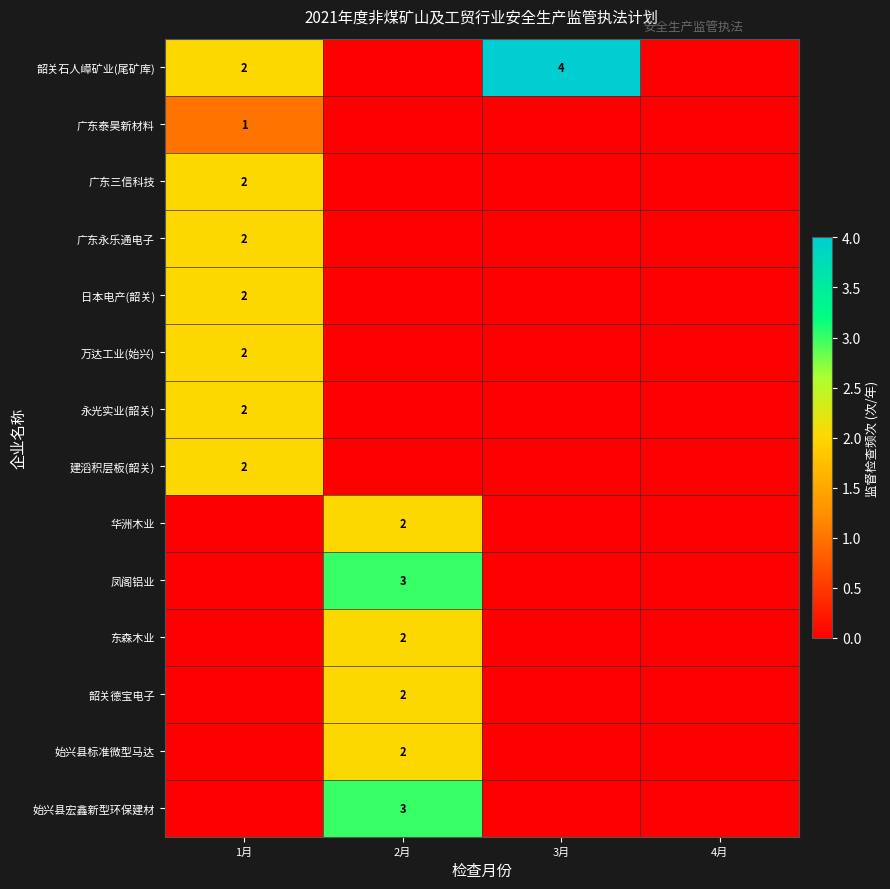

True or false: 万达工业(始兴) has a value of 3 at 1月.

False